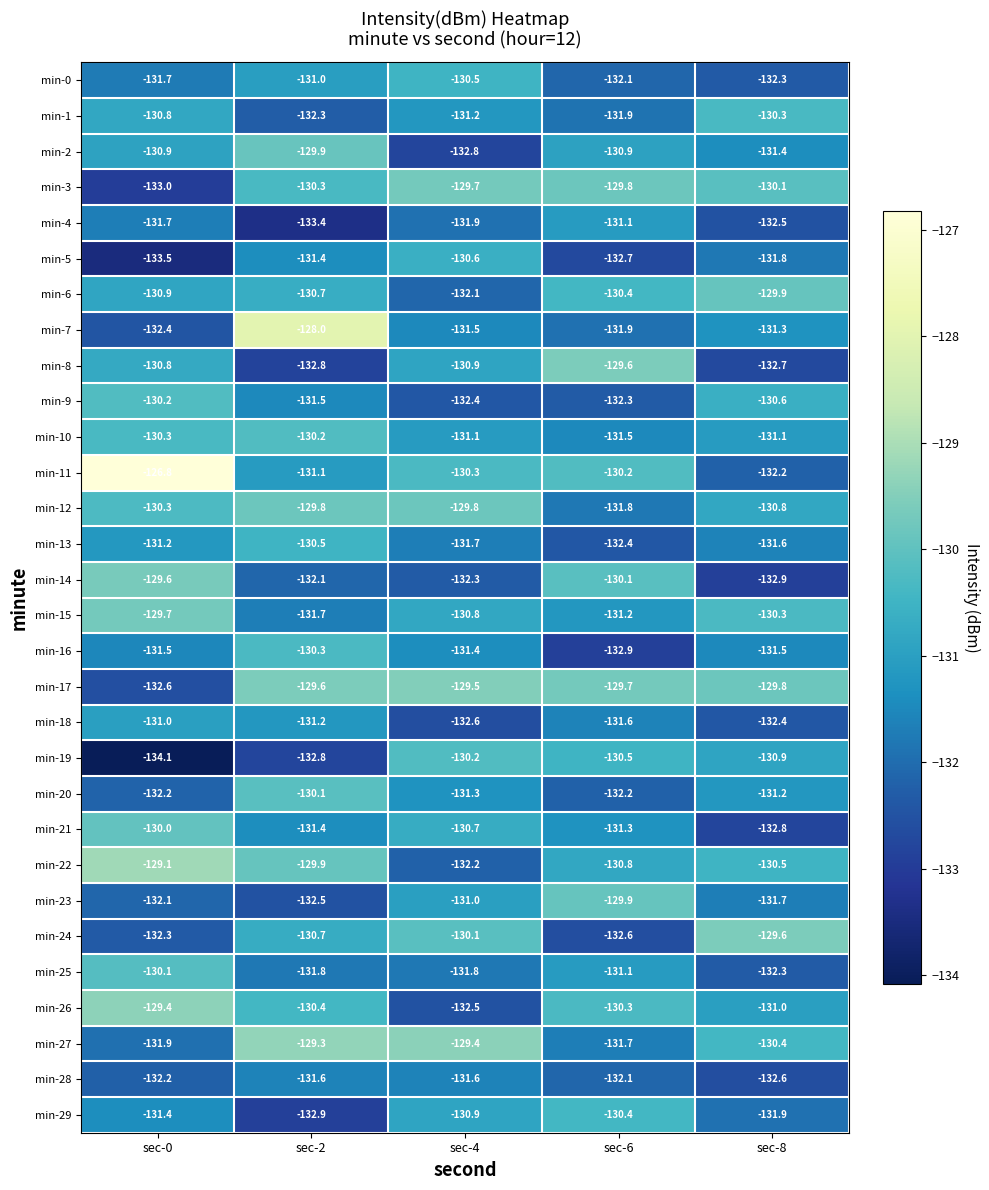

What is the difference between the maximum and minimum values in the min-26 series?

3.1